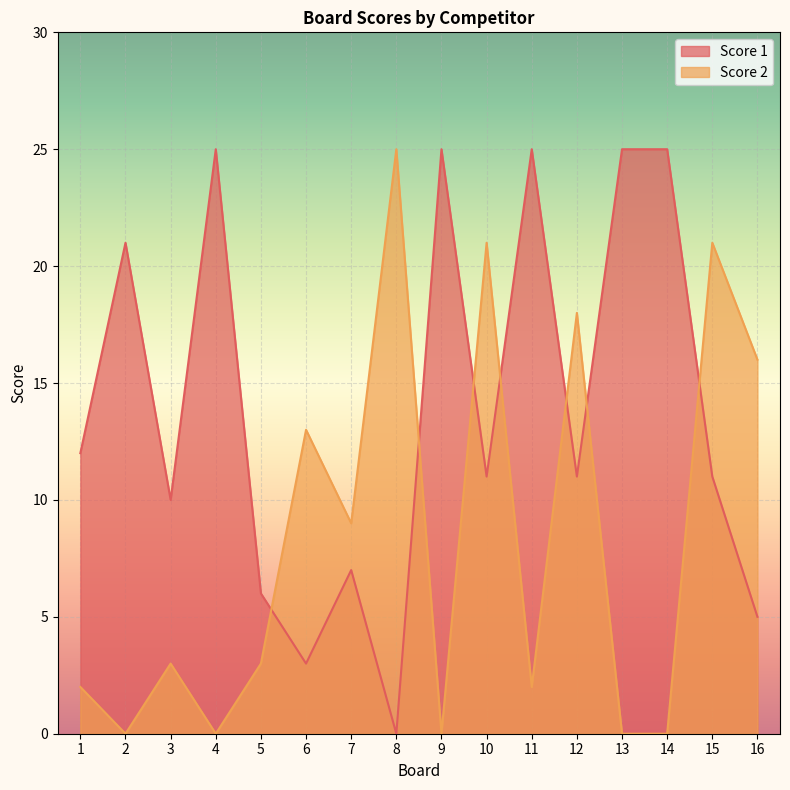

Where is the first local maximum for Score 1?

2